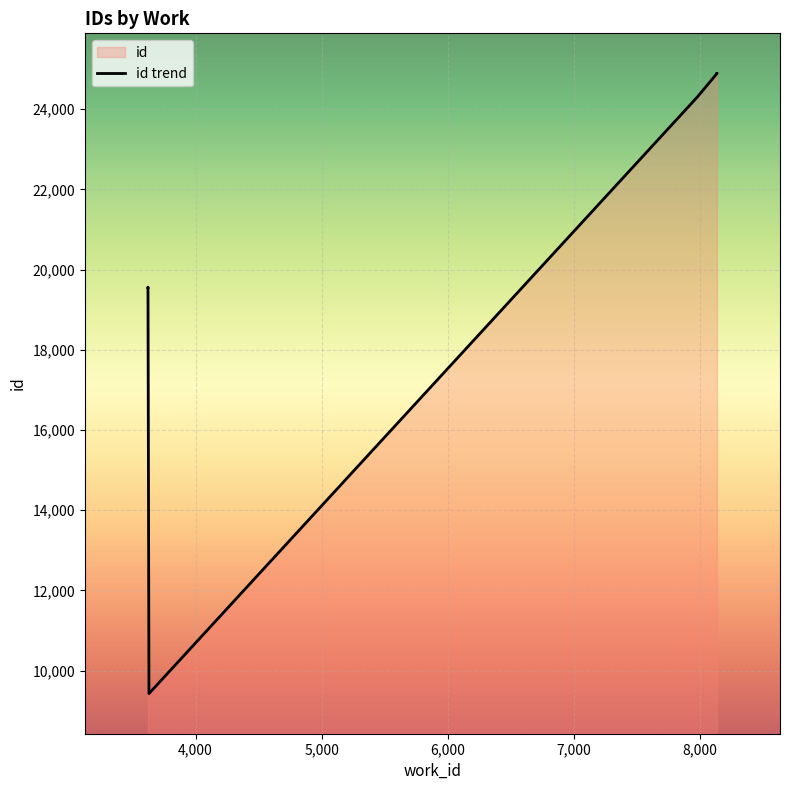

How many lines are shown in the chart?

1